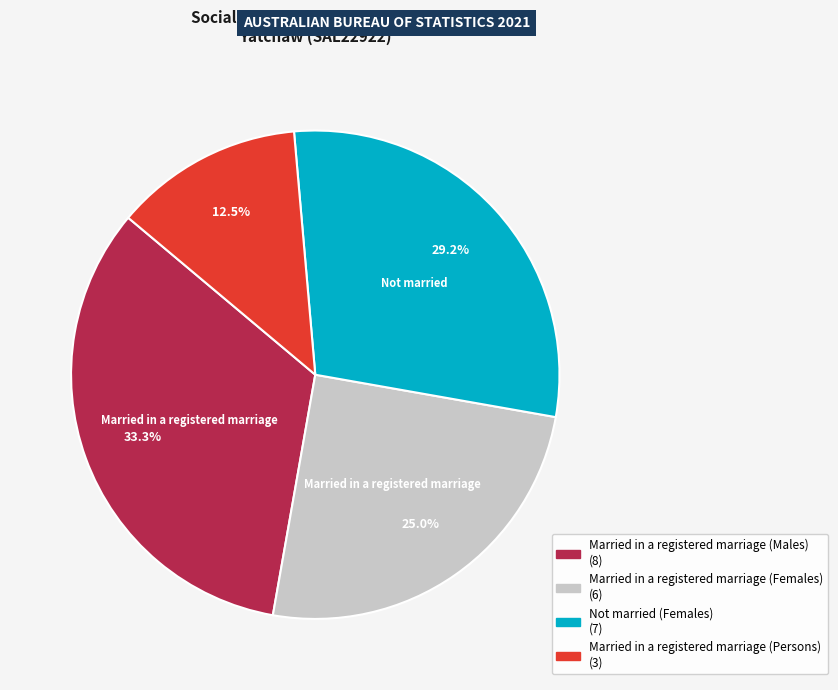

Does any single category account for the majority?

No